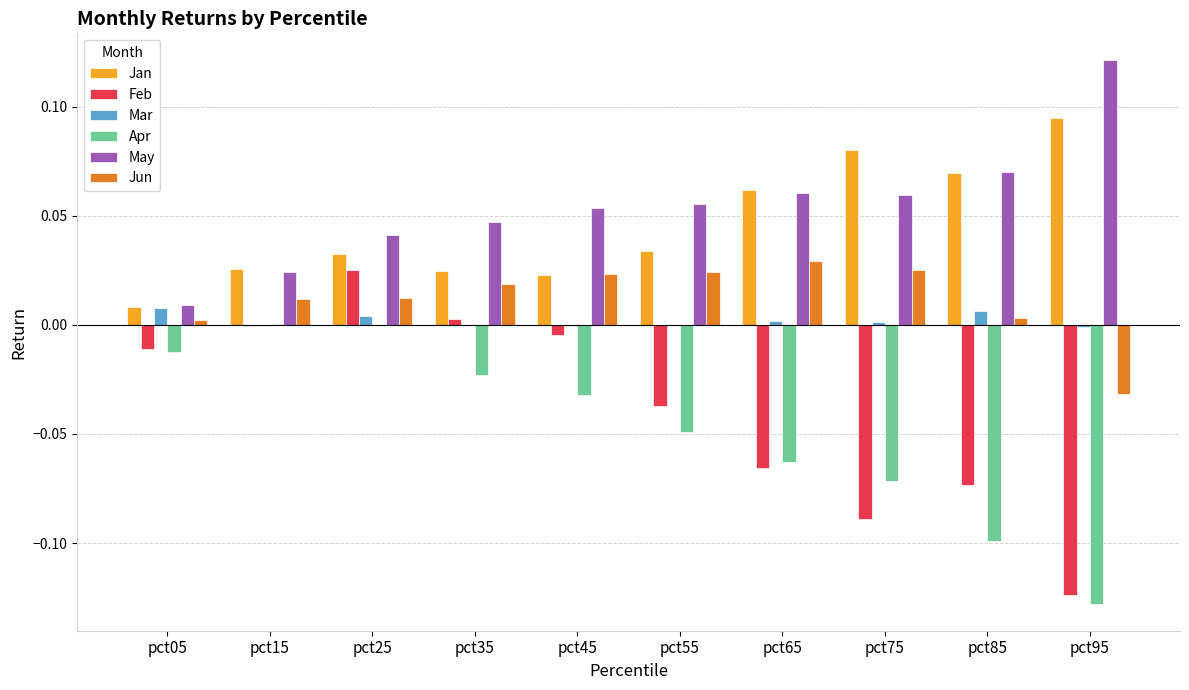

How many series are shown in this chart?

6